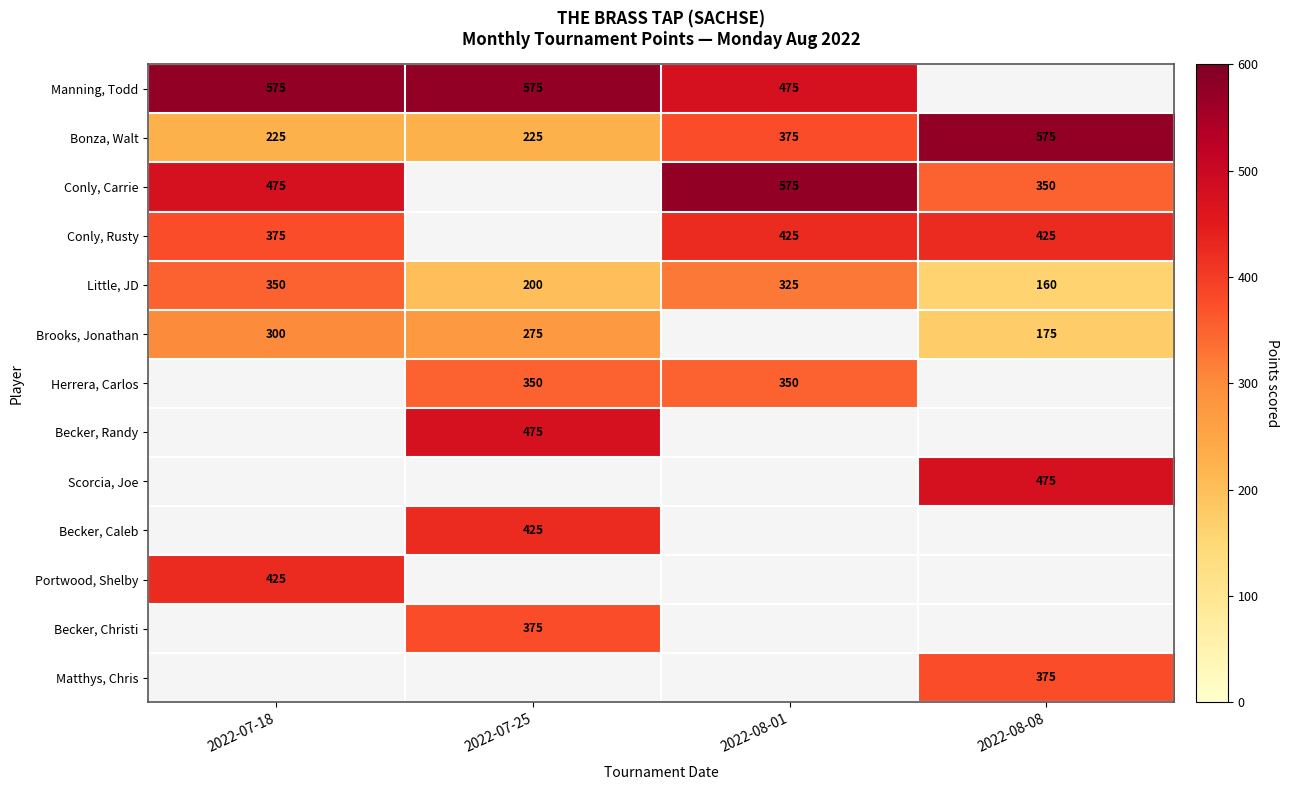

What is the sum of the Brooks, Jonathan values at 2022-07-18 and 2022-08-08?

475